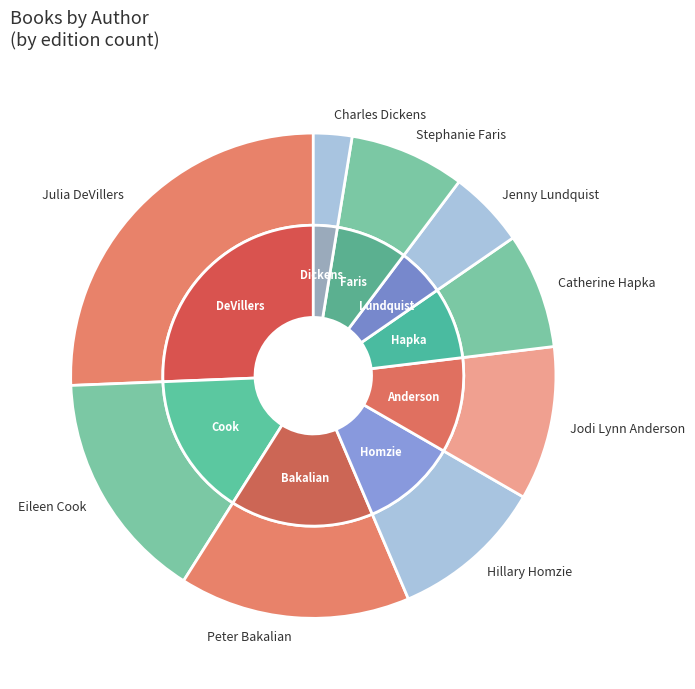

Does any single category account for the majority?

No